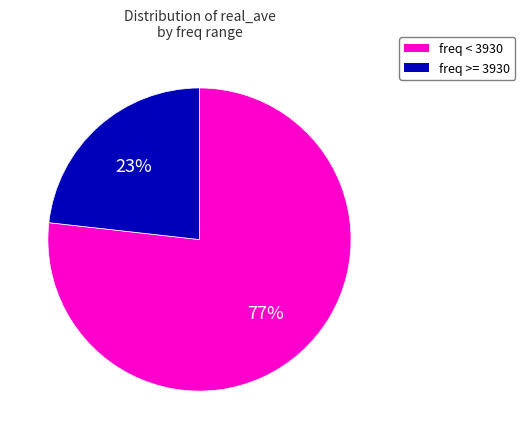

To the nearest percent, what is the average slice percentage?

50%